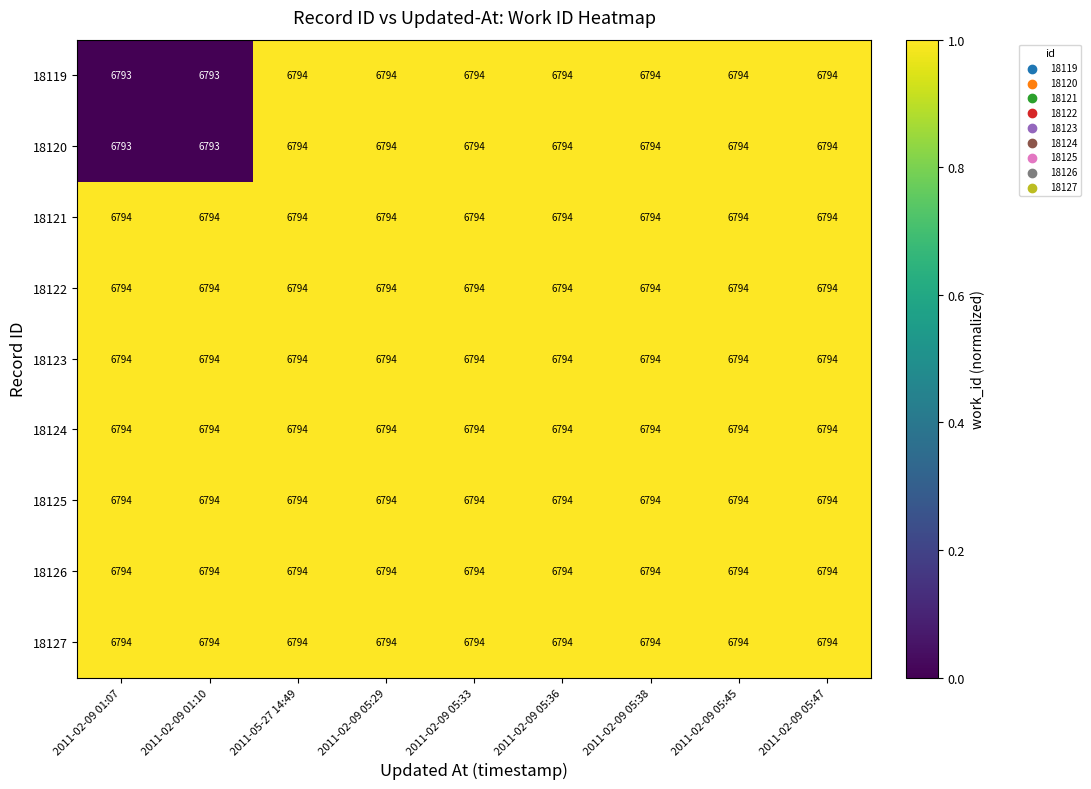

What is the sum of the 18127 values at 2011-05-27 14:49 and 2011-02-09 05:36?

13588